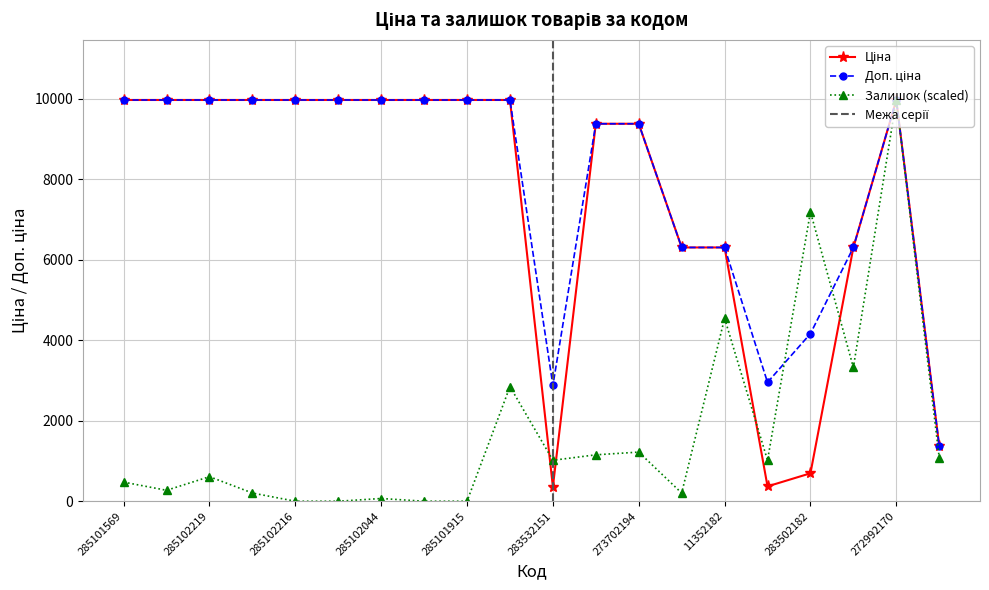

What is the difference between the maximum and second lowest values in the Доп. ціна series?

7096.2